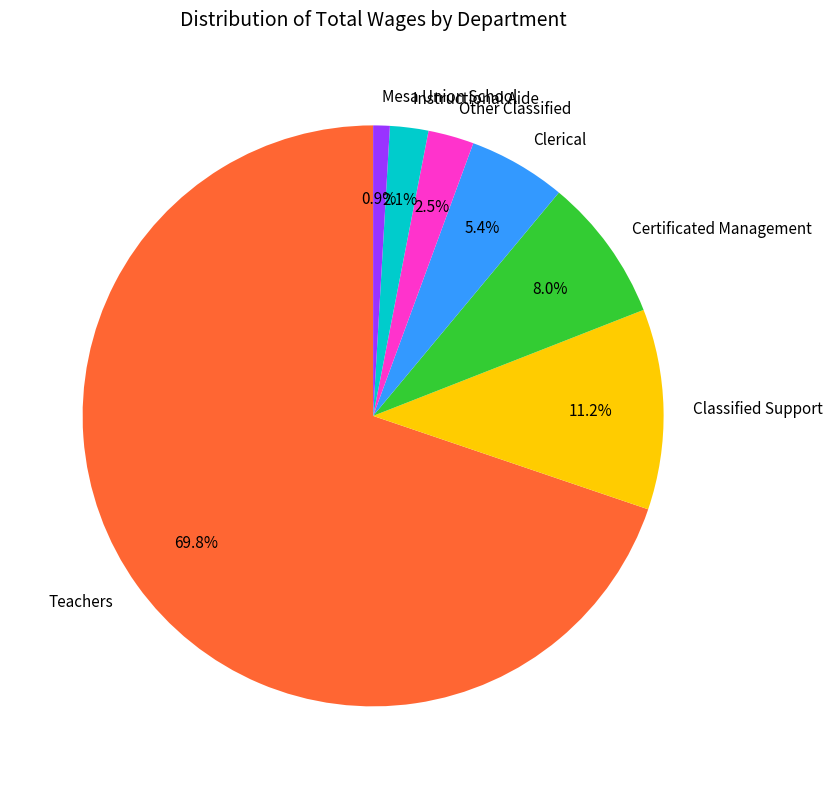

Which category has the biggest portion of the pie?

Teachers